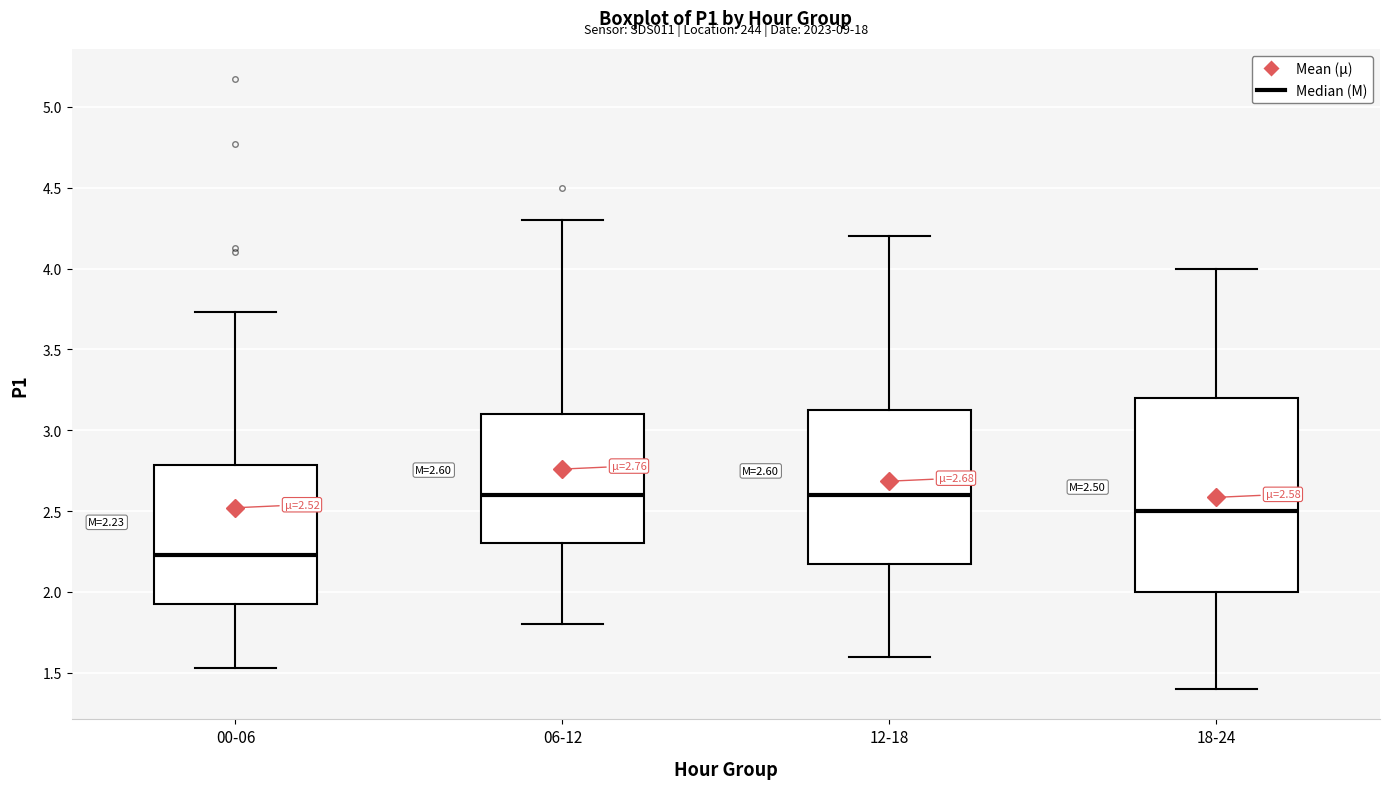

Which box is the tallest, from its lower edge to its upper edge?

18-24